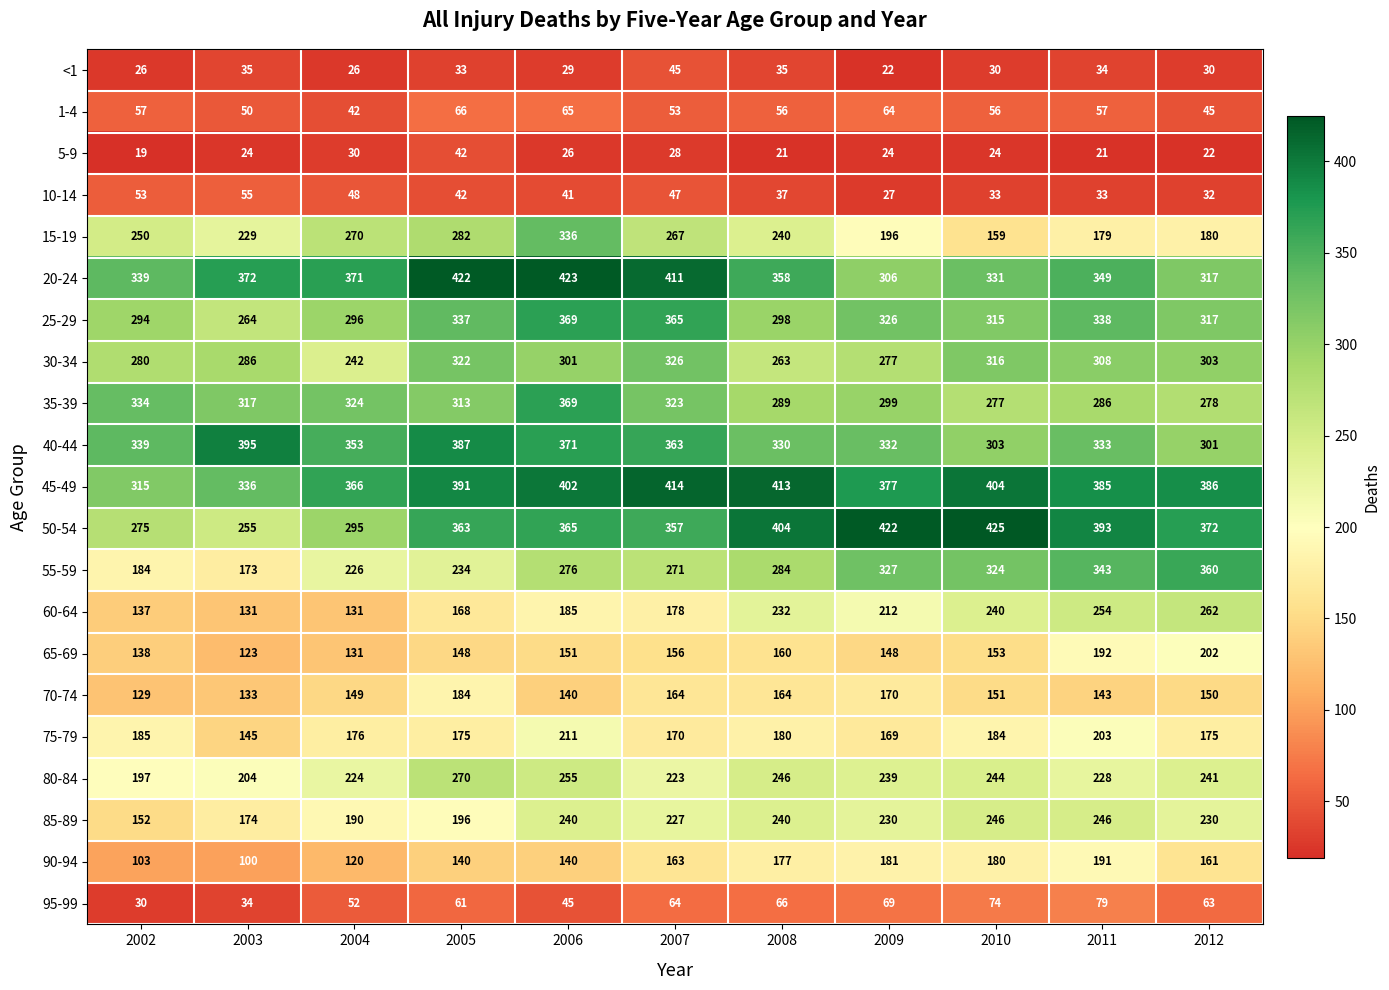

How many categories are shown in the chart?

11